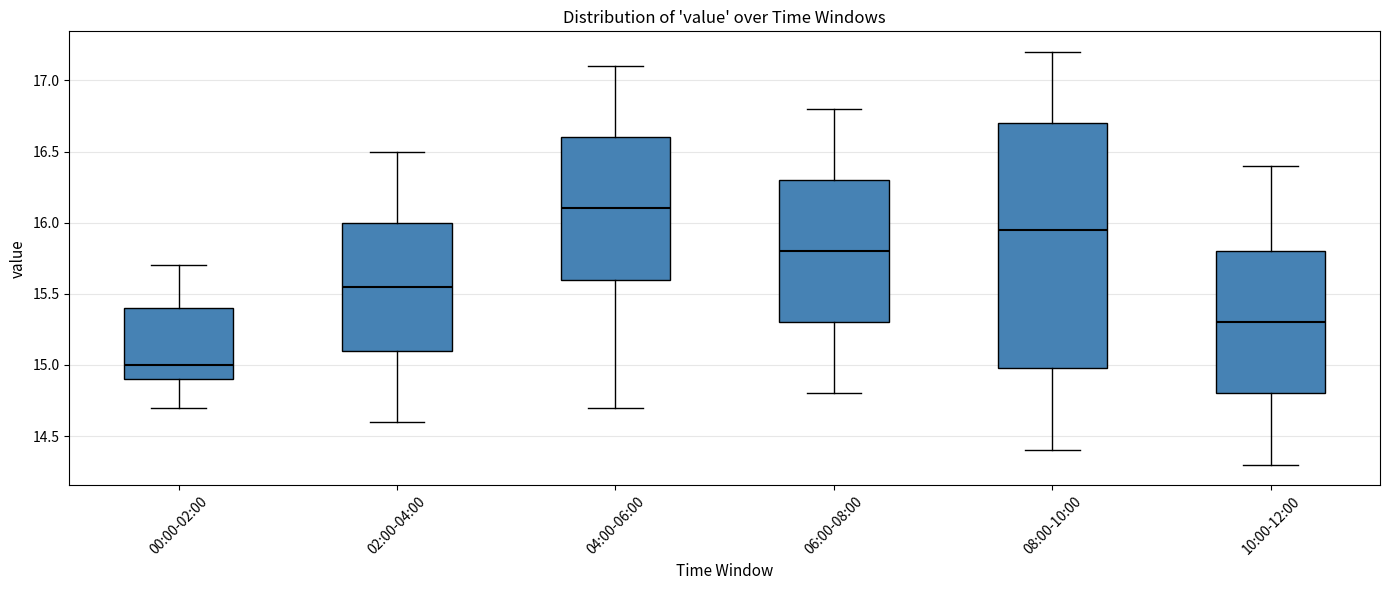

Which box has the lowest median line?

00:00-02:00